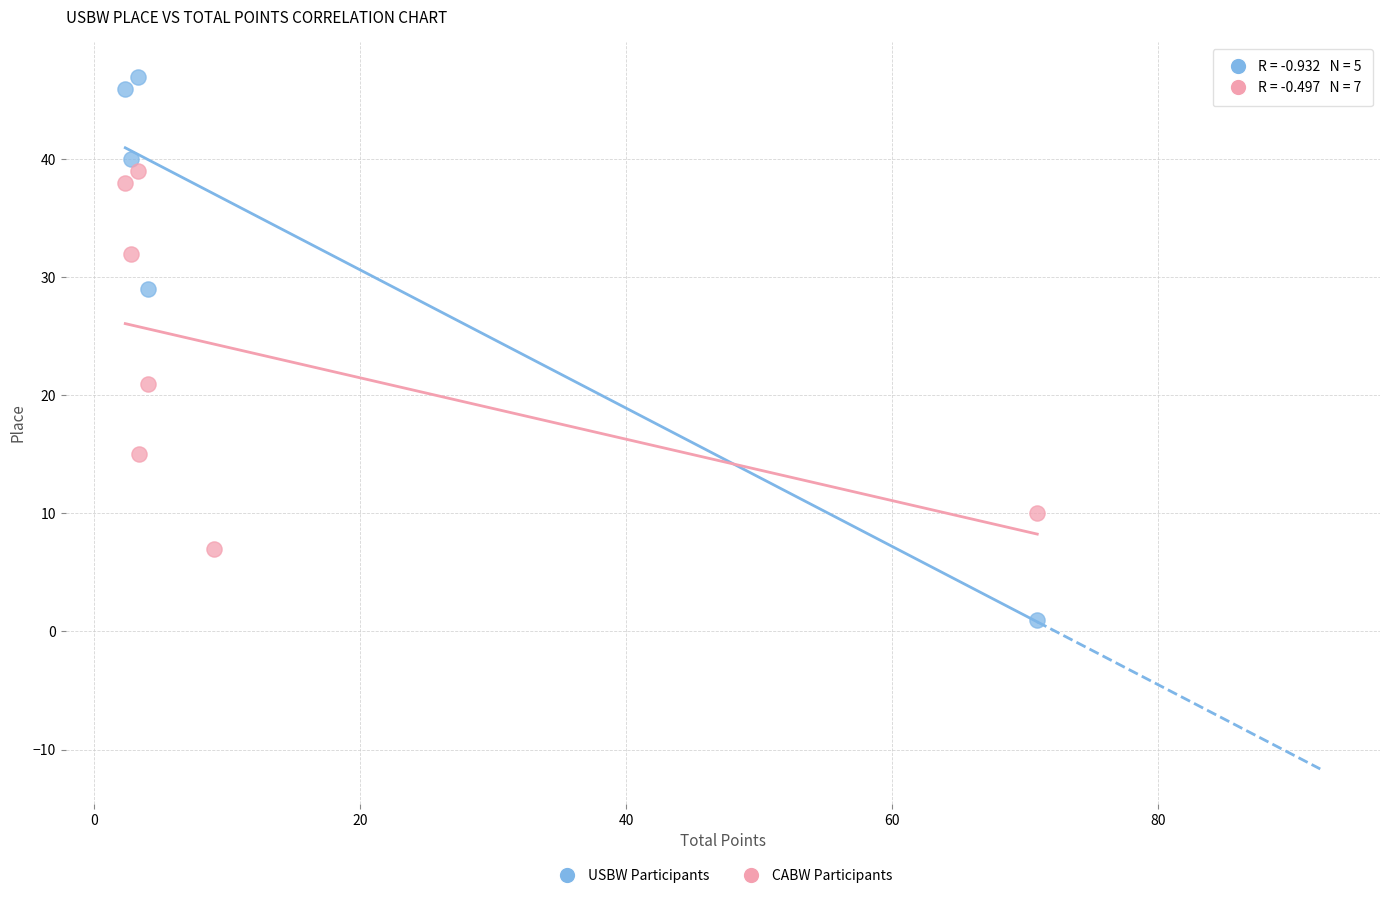

Which series has the widest spread of Y values?

USBW Participants